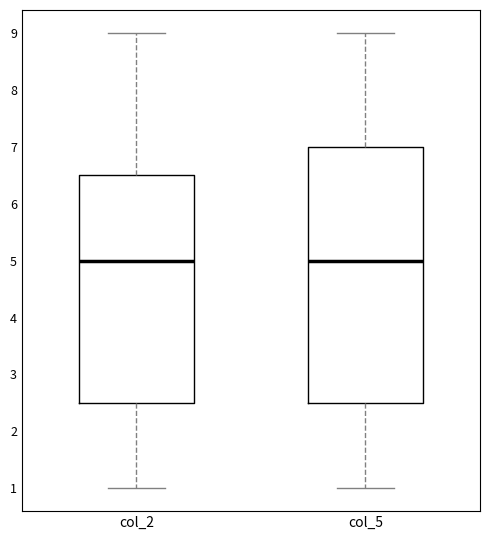

Reading left to right, transcribe this box plot: for each box, give where its median line is, the range the box spans, and where its two whiskers end, as read against the y-axis. The values are not printed on the chart, so give them approximately, as read against the axis.

col_2: median 5.0, box 2.5 to 6.5, whiskers 1.0 to 9.0
col_5: median 5.0, box 2.5 to 7.0, whiskers 1.0 to 9.0